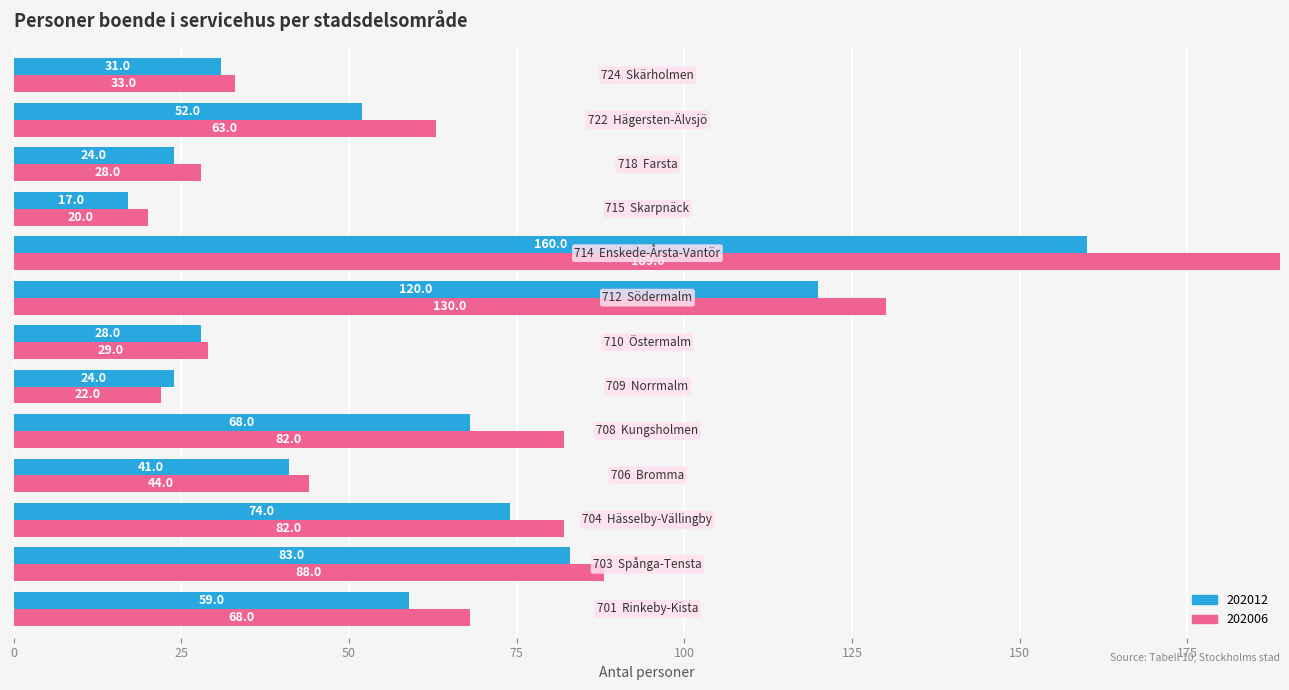

What is the difference between the maximum and minimum values in the 202012 series?

143